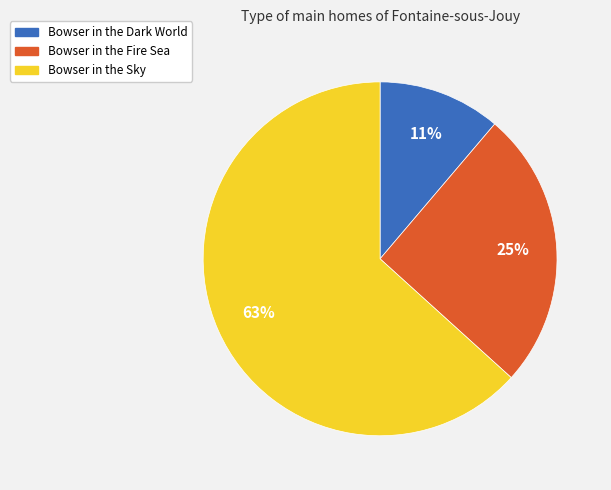

Does Bowser in the Dark World account for over 50% of the chart?

No